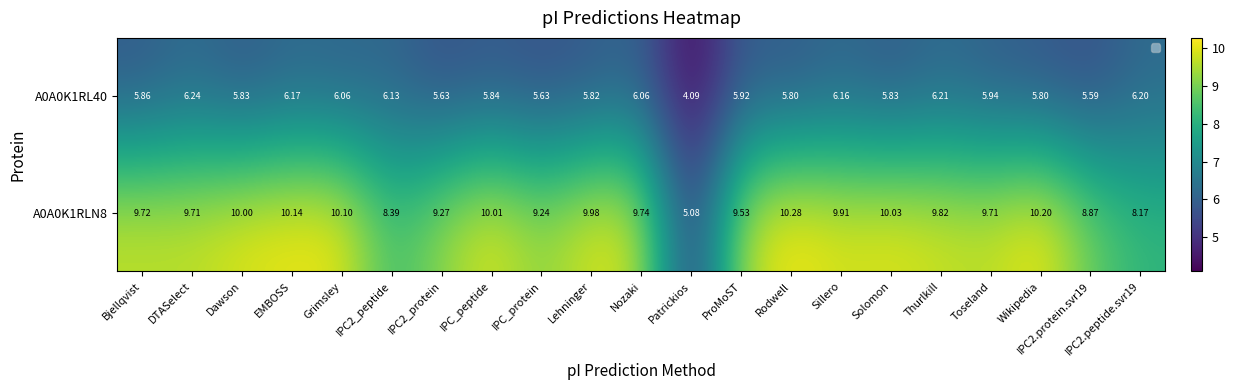

What is the difference between the maximum and second lowest values in the A0A0K1RL40 series?

0.6